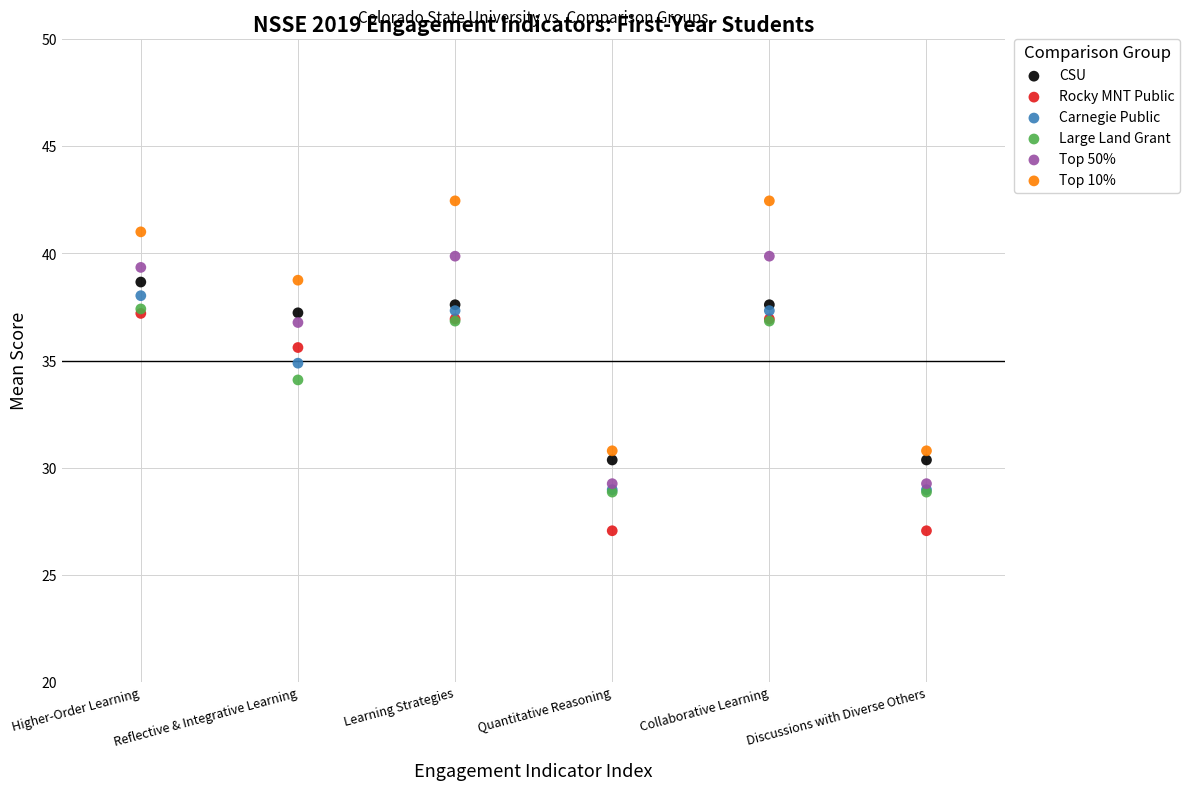

In the Carnegie Public series, what Y value is closest to 33?

34.9